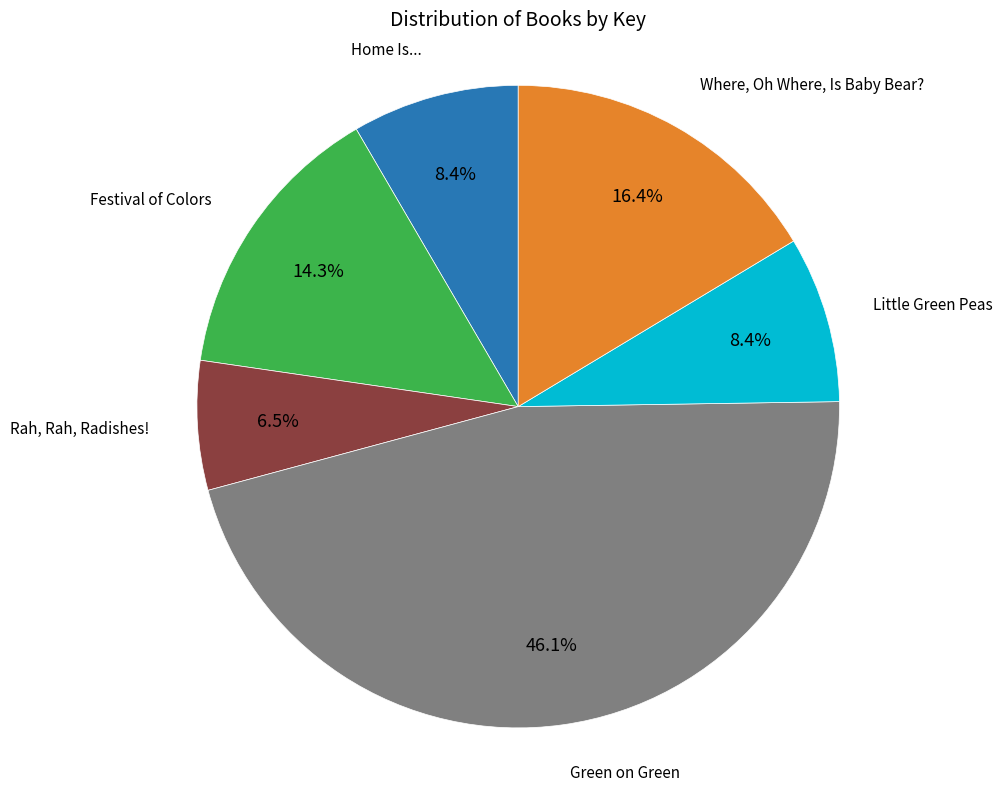

Is there a majority slice in this chart?

No